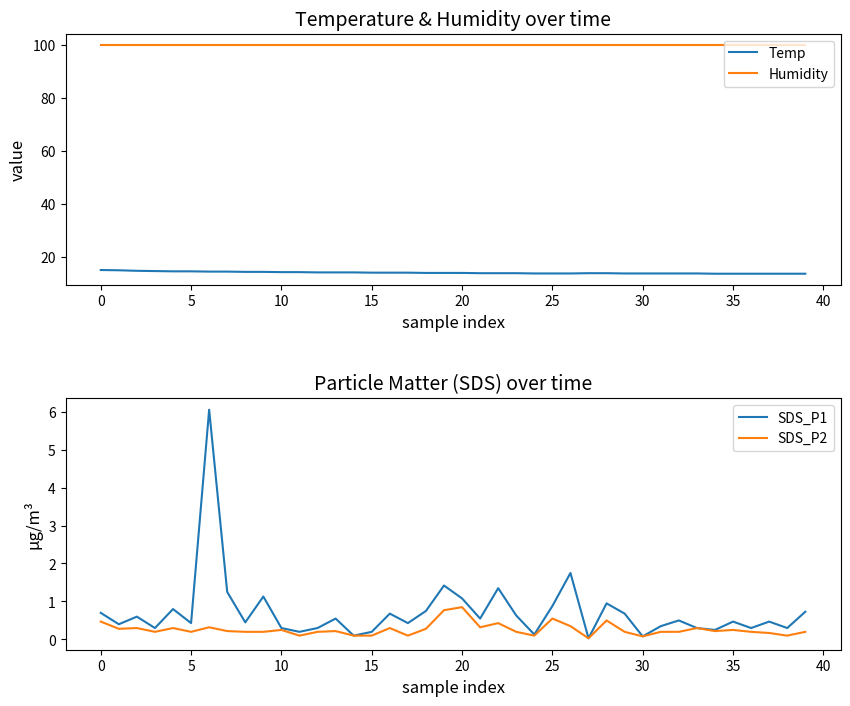

What is the maximum value for SDS_P2?

0.8